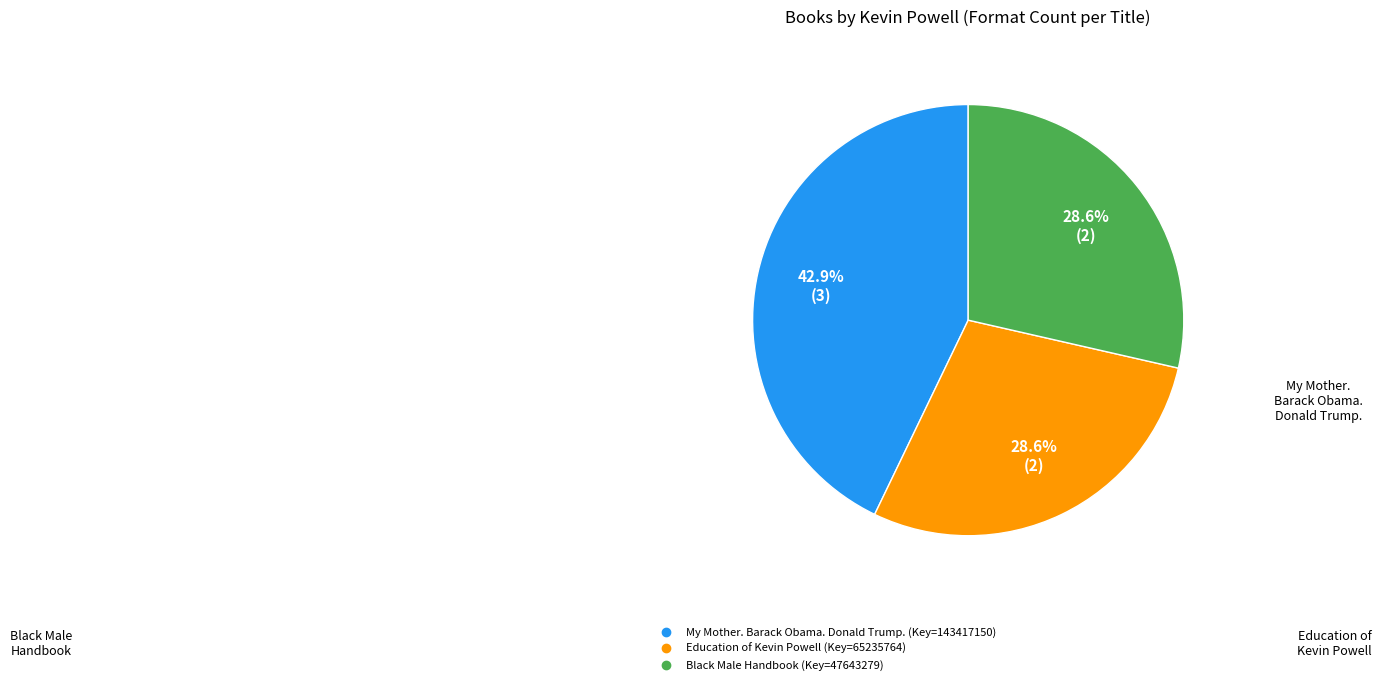

How many segments does this pie chart have?

3